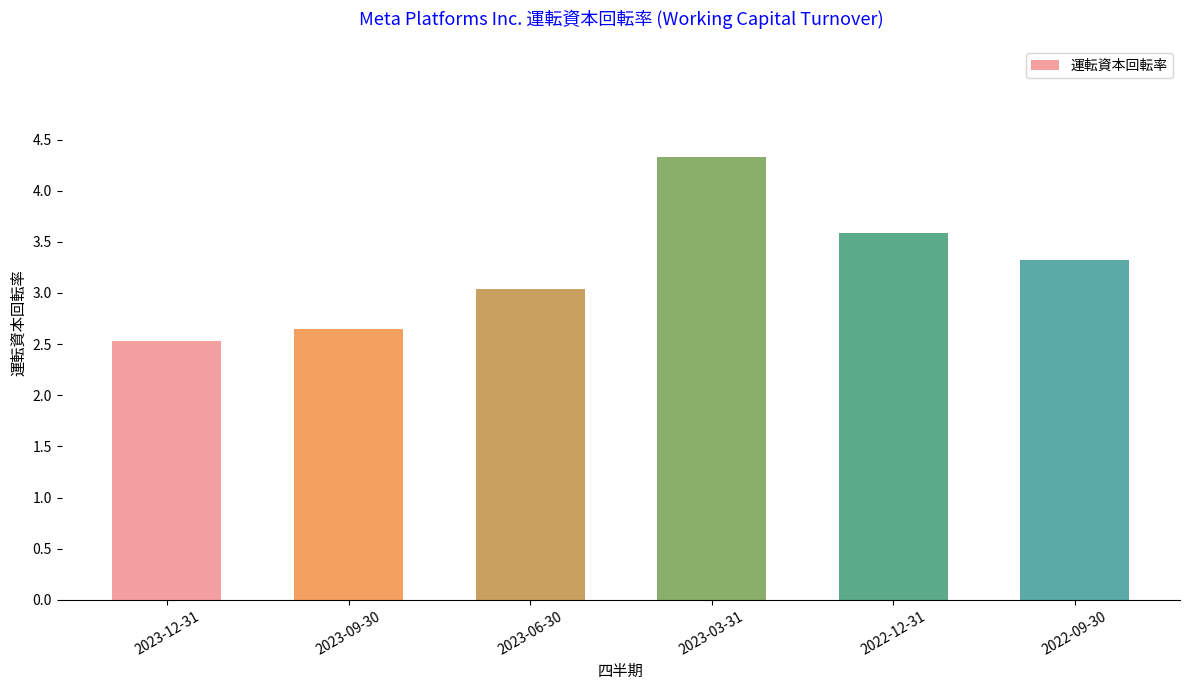

Rank the categories by value from lowest to highest.

2023-12-31, 2023-09-30, 2023-06-30, 2022-09-30, 2022-12-31, 2023-03-31